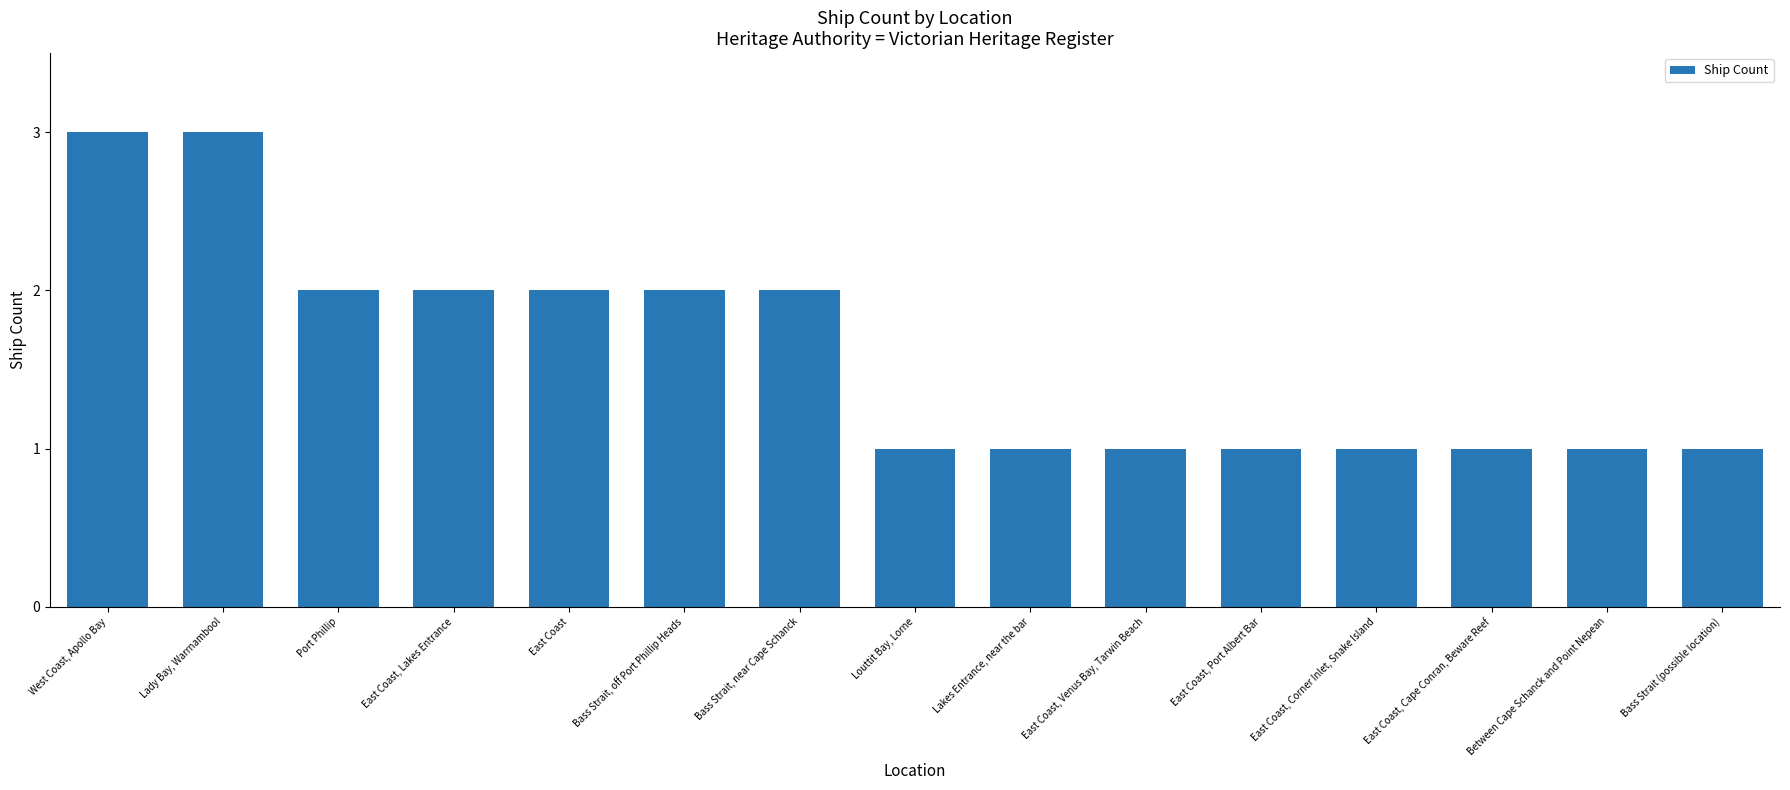

Reading right to left, list all the values displayed in this chart.

1	1	1	1	1	1	1	1	2	2	2	2	2	3	3